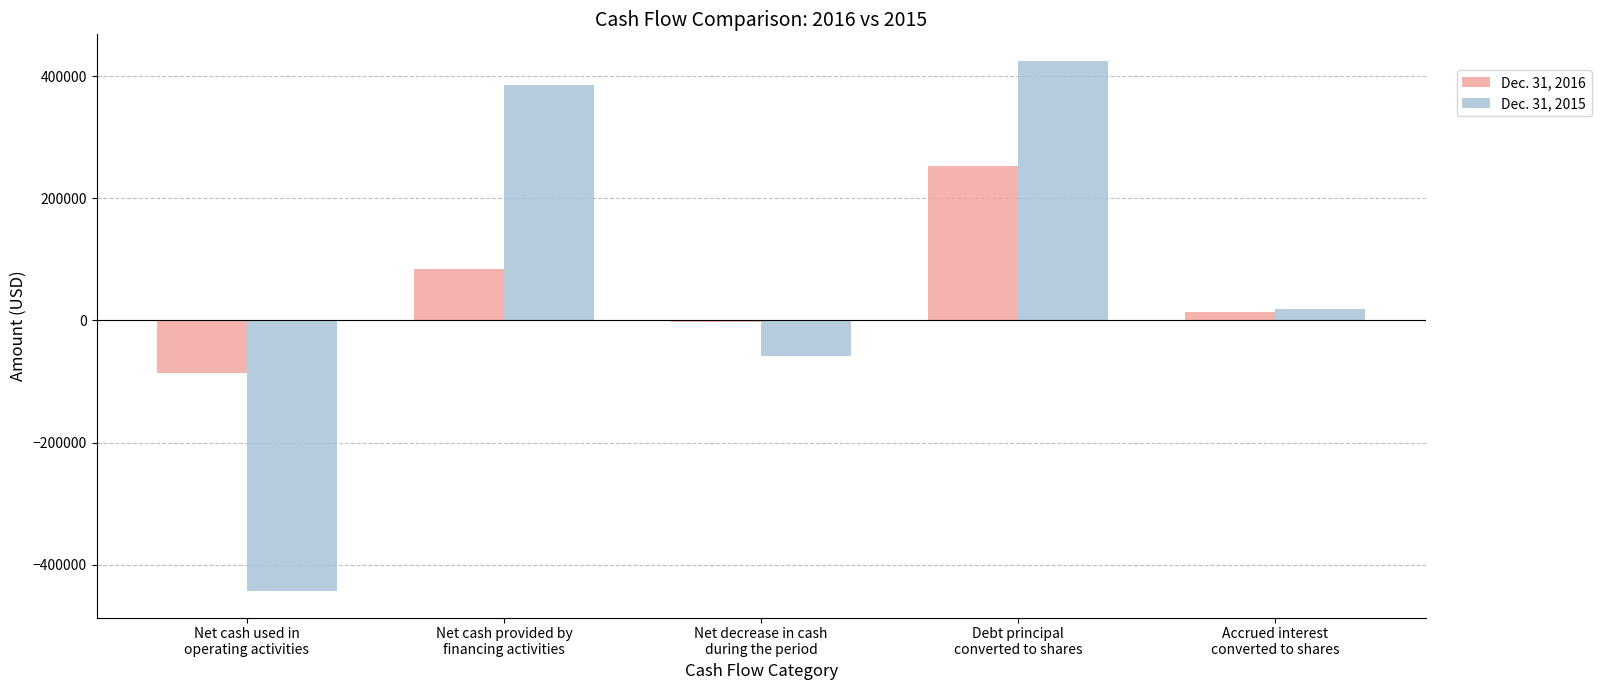

List the series in order of their overall mean, highest first.

Dec. 31, 2015, Dec. 31, 2016